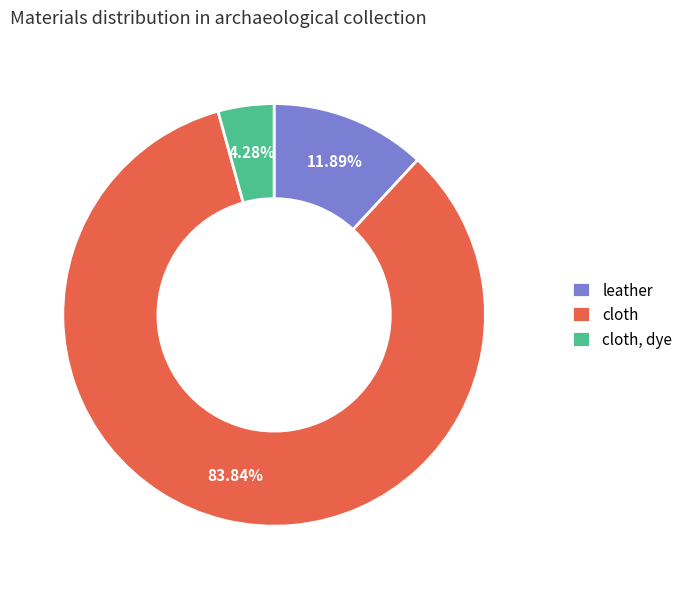

Does any single category account for the majority?

Yes